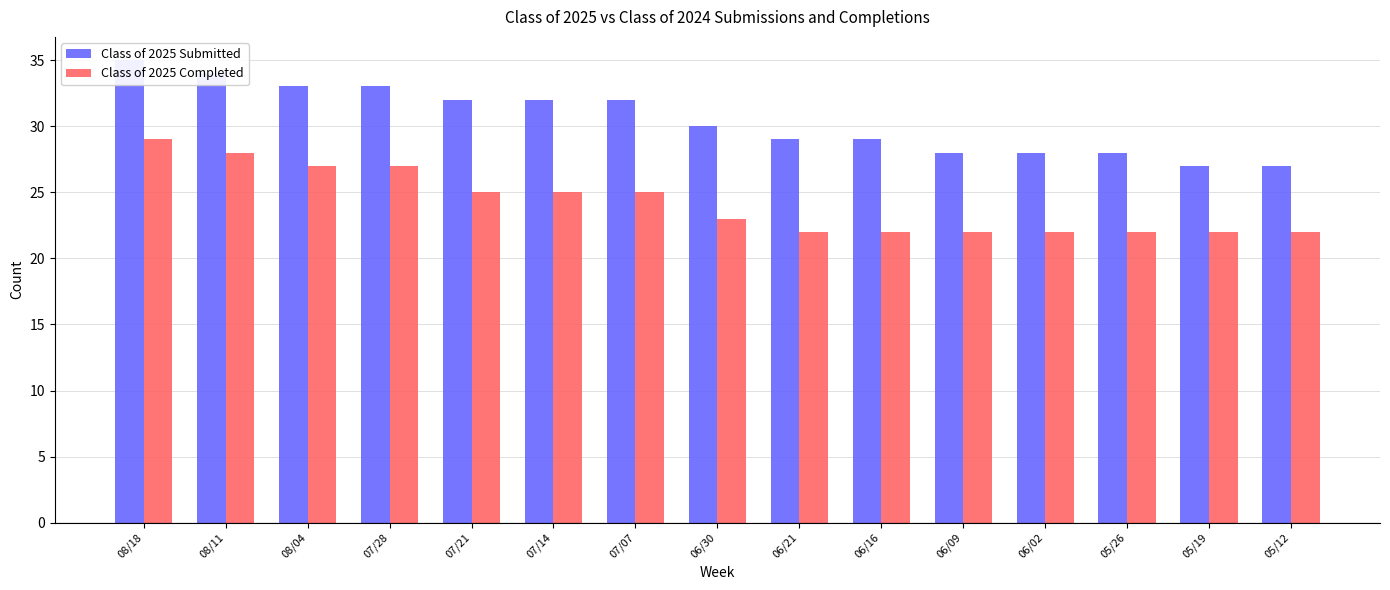

Reading left to right, transcribe all the data shown in this chart.

Class of 2025 Submitted: 35	34	33	33	32	32	32	30	29	29	28	28	28	27	27
Class of 2025 Completed: 29	28	27	27	25	25	25	23	22	22	22	22	22	22	22